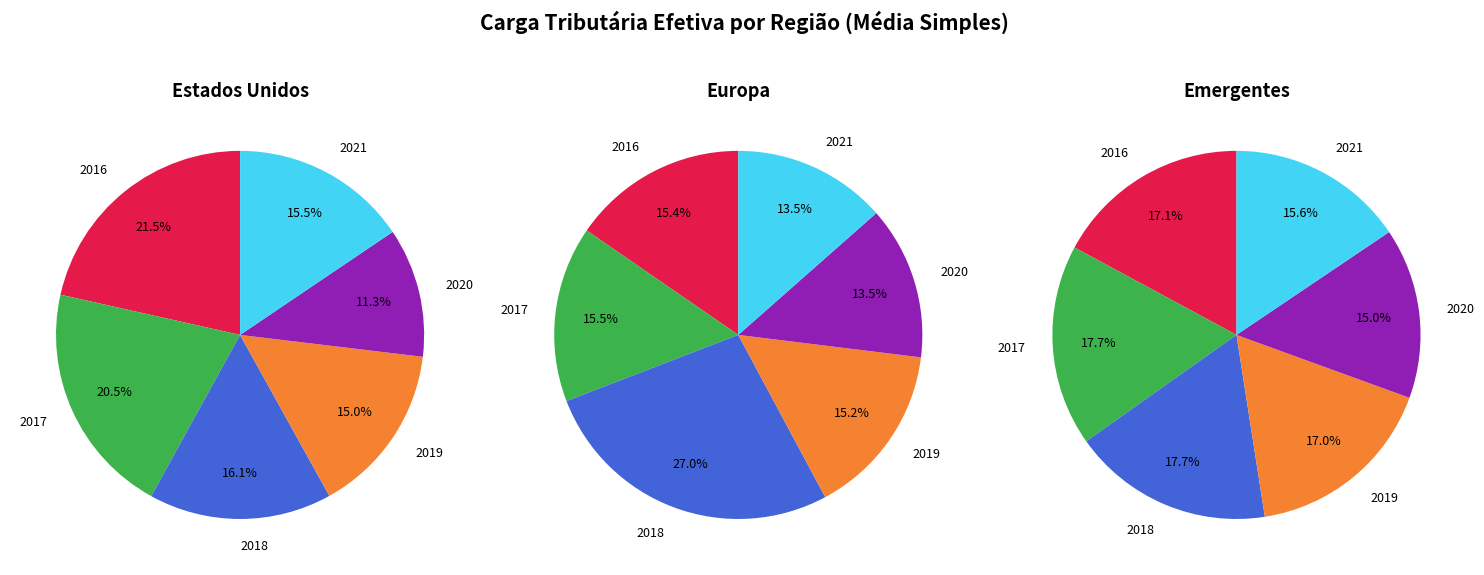

How many slices are in this pie chart?

6